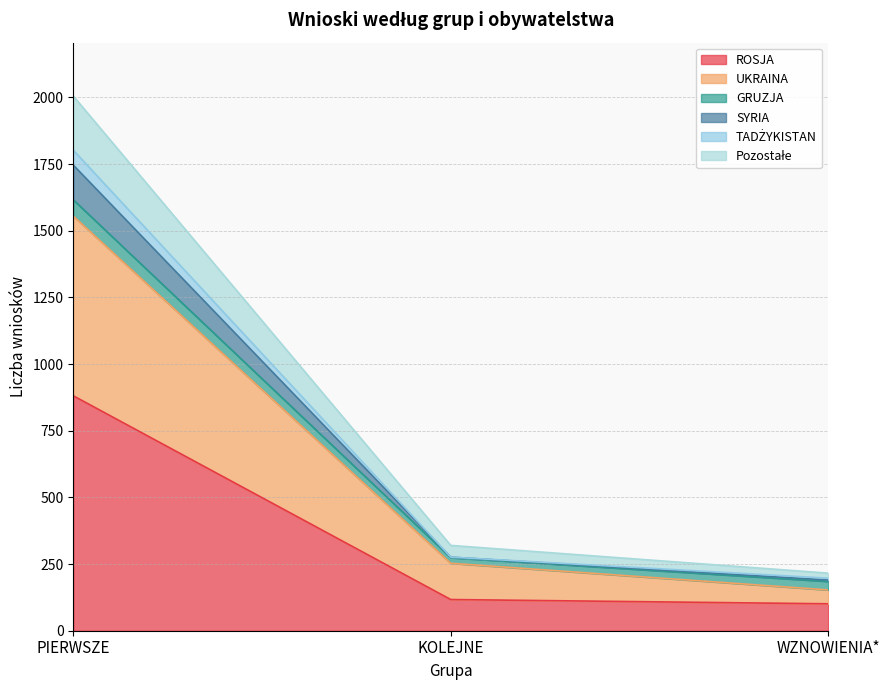

At which category is the sum across all series the highest?

PIERWSZE